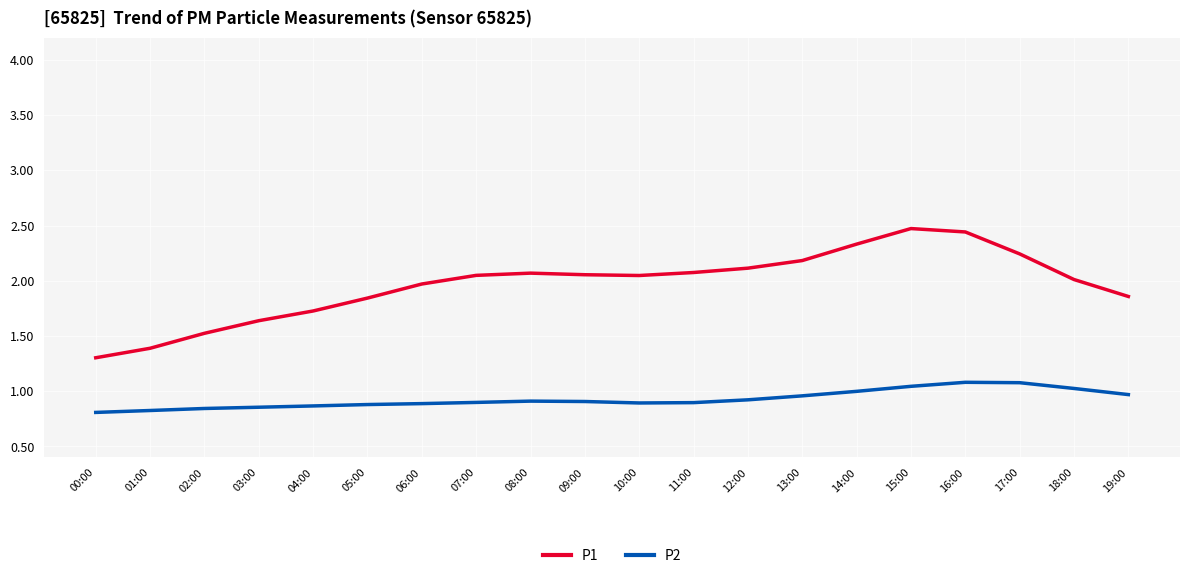

What is the total value across all series at 11:00?

3.0